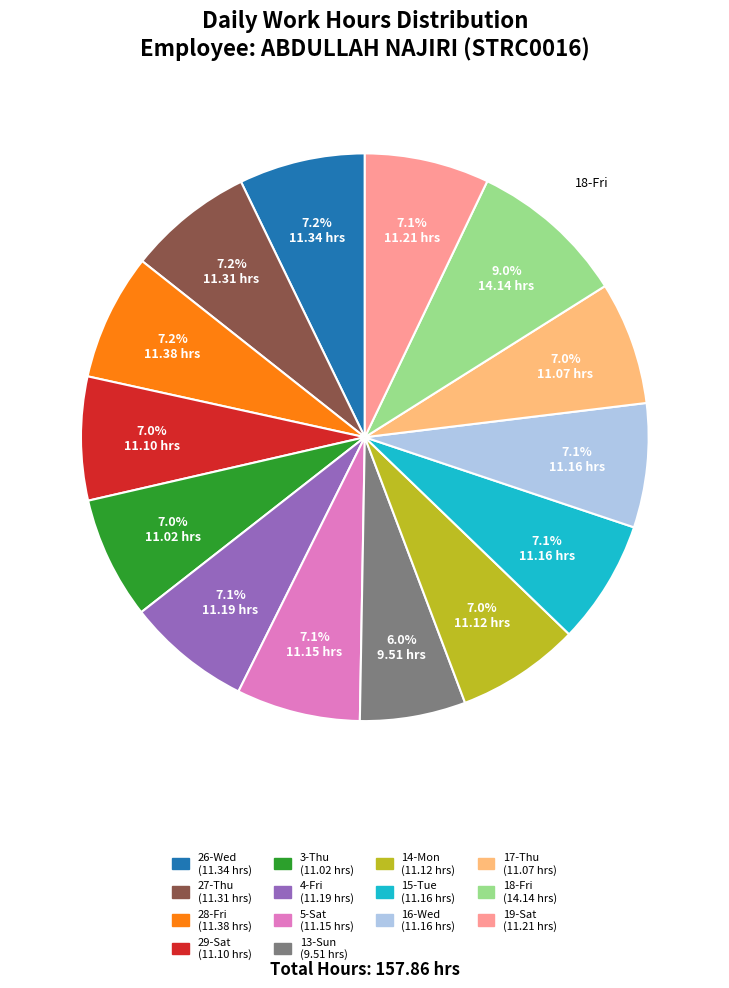

What is the ratio of the value at 19-Sat to the value at 4-Fri?

1.0